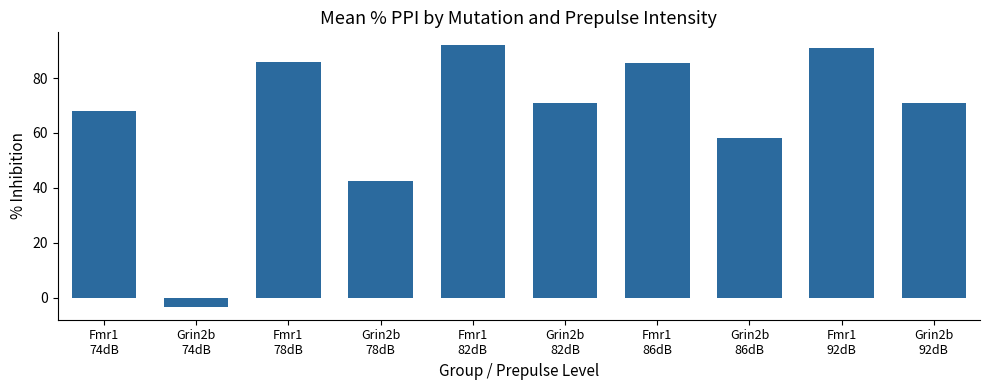

Between Grin2b
74dB and Grin2b
86dB, which is larger?

Grin2b
86dB